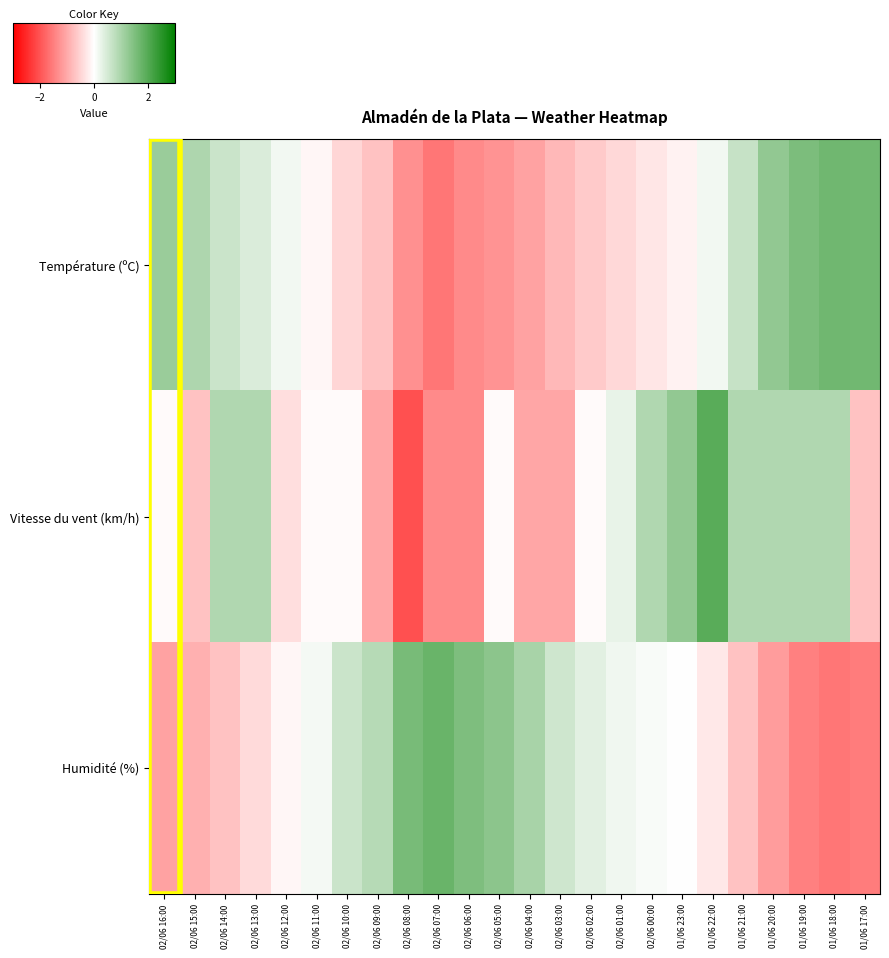

Which series has the largest total across all categories?

Vitesse du vent (km/h)